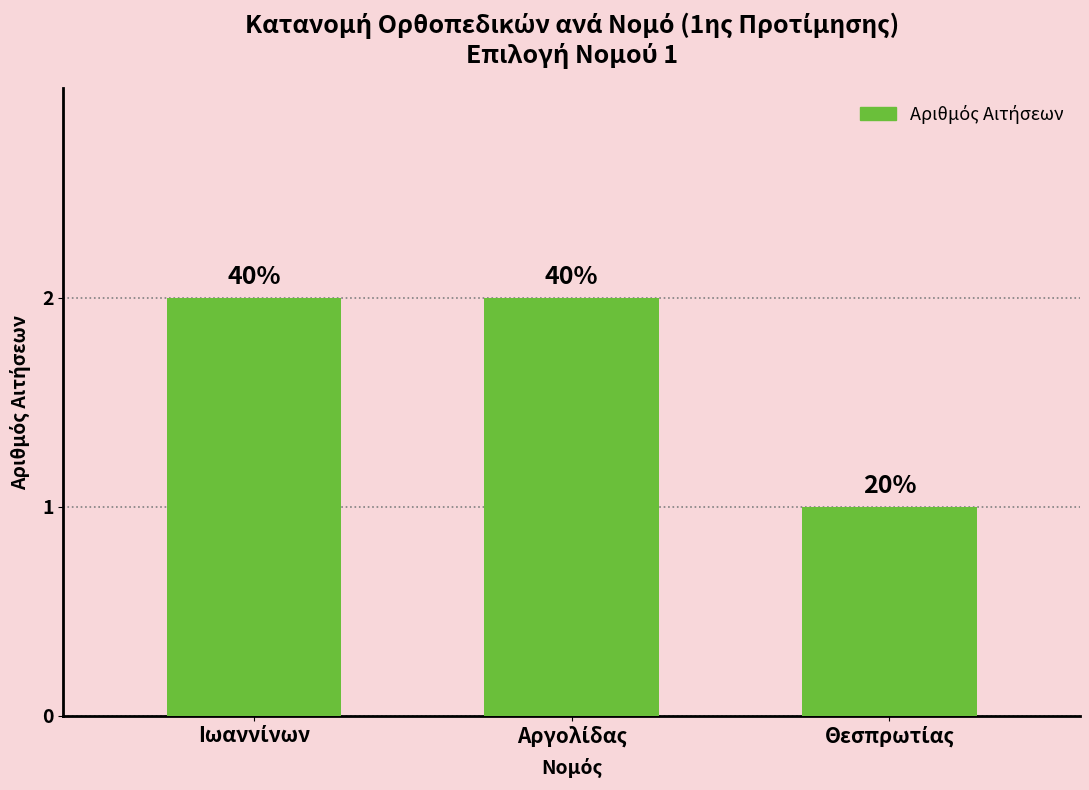

What is the ratio of the value at Αργολίδας to the value at Ιωαννίνων?

1.0